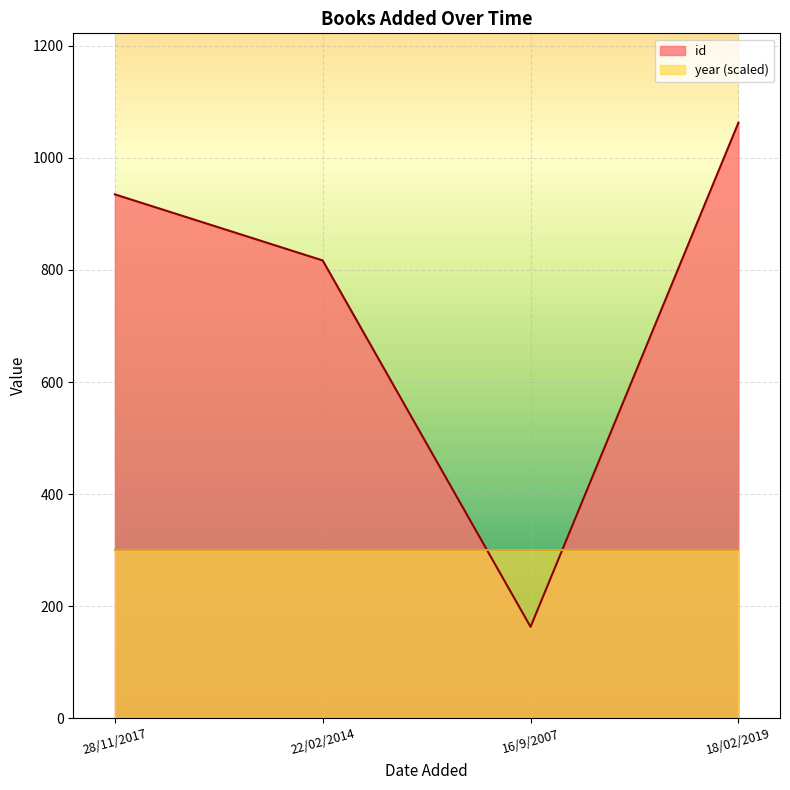

List the labels in order of value, smallest first.

16/9/2007, 22/02/2014, 28/11/2017, 18/02/2019